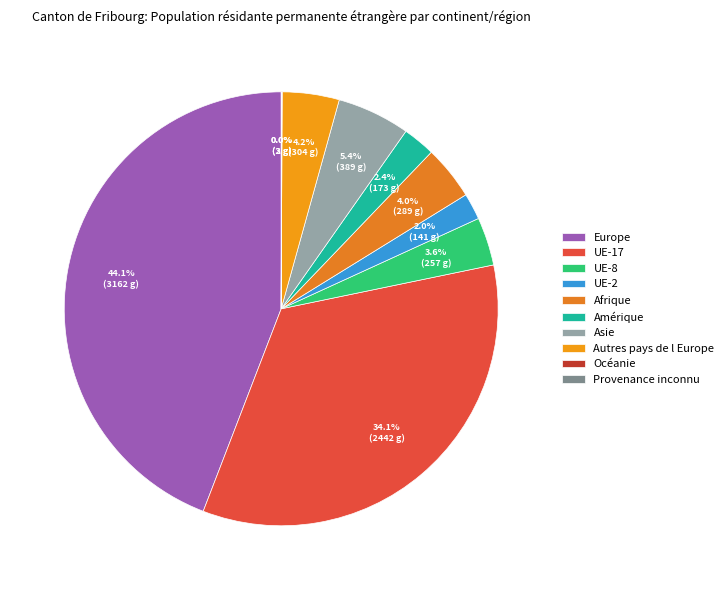

To the nearest percent, what is the average slice percentage?

10%